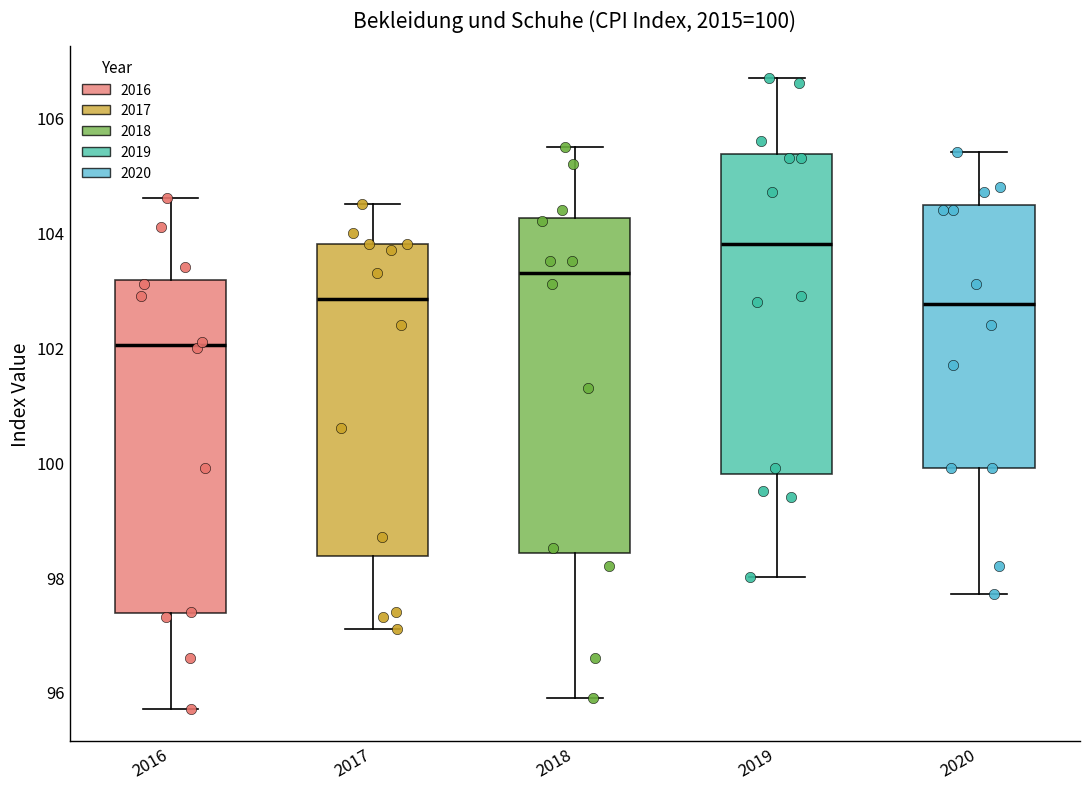

Which box has the highest median line?

2019